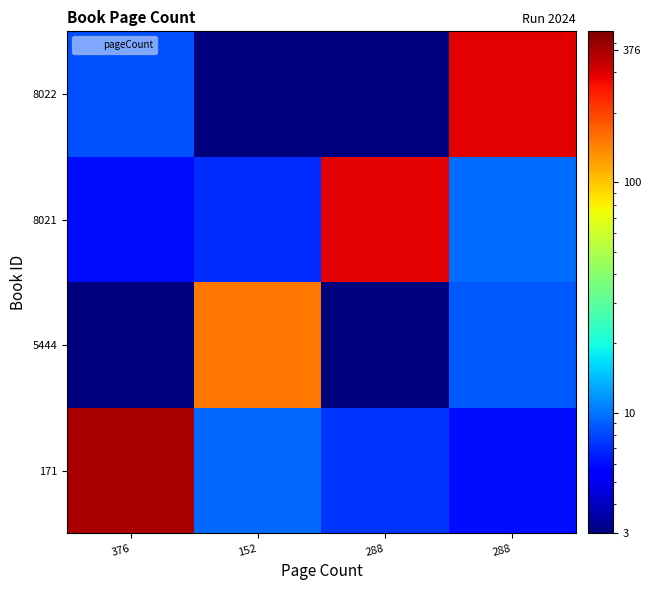

What is the total value across all series at 152?

170.7